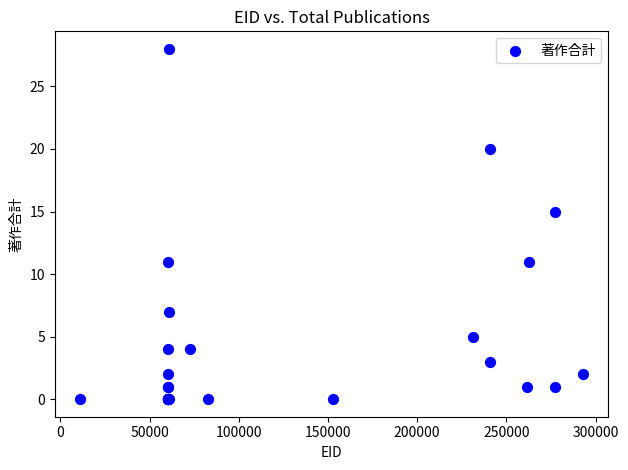

What Y value in the scatter plot is closest to 14?

15